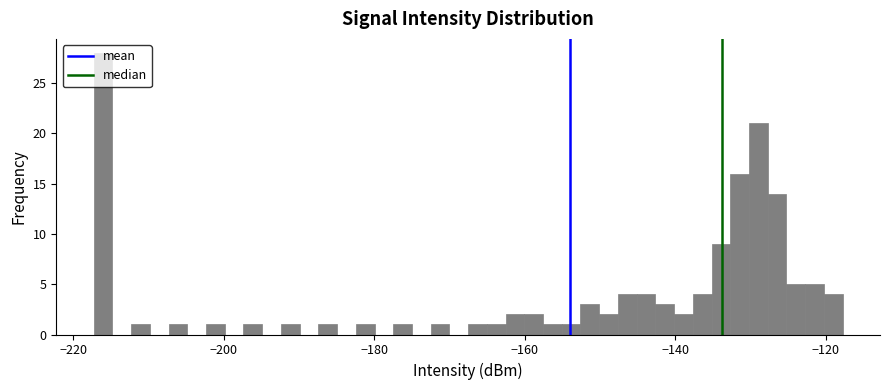

Around what value on the x-axis is the tallest bar? Give the approximate position of its centre, as read against the axis.

-216